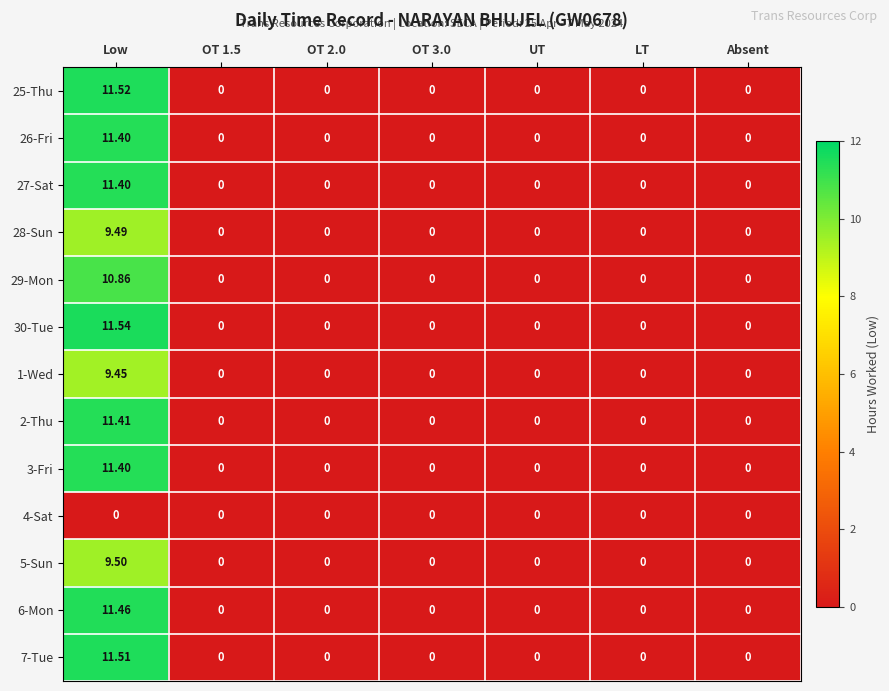

Reading left to right, transcribe all the data shown in this chart.

25-Thu: Low=11.5	OT 1.5=0.0	OT 2.0=0.0	OT 3.0=0.0	UT=0.0	LT=0.0	Absent=0.0
26-Fri: Low=11.4	OT 1.5=0.0	OT 2.0=0.0	OT 3.0=0.0	UT=0.0	LT=0.0	Absent=0.0
27-Sat: Low=11.4	OT 1.5=0.0	OT 2.0=0.0	OT 3.0=0.0	UT=0.0	LT=0.0	Absent=0.0
28-Sun: Low=9.5	OT 1.5=0.0	OT 2.0=0.0	OT 3.0=0.0	UT=0.0	LT=0.0	Absent=0.0
29-Mon: Low=10.9	OT 1.5=0.0	OT 2.0=0.0	OT 3.0=0.0	UT=0.0	LT=0.0	Absent=0.0
30-Tue: Low=11.5	OT 1.5=0.0	OT 2.0=0.0	OT 3.0=0.0	UT=0.0	LT=0.0	Absent=0.0
1-Wed: Low=9.4	OT 1.5=0.0	OT 2.0=0.0	OT 3.0=0.0	UT=0.0	LT=0.0	Absent=0.0
2-Thu: Low=11.4	OT 1.5=0.0	OT 2.0=0.0	OT 3.0=0.0	UT=0.0	LT=0.0	Absent=0.0
3-Fri: Low=11.4	OT 1.5=0.0	OT 2.0=0.0	OT 3.0=0.0	UT=0.0	LT=0.0	Absent=0.0
4-Sat: Low=0.0	OT 1.5=0.0	OT 2.0=0.0	OT 3.0=0.0	UT=0.0	LT=0.0	Absent=0.0
5-Sun: Low=9.5	OT 1.5=0.0	OT 2.0=0.0	OT 3.0=0.0	UT=0.0	LT=0.0	Absent=0.0
6-Mon: Low=11.5	OT 1.5=0.0	OT 2.0=0.0	OT 3.0=0.0	UT=0.0	LT=0.0	Absent=0.0
7-Tue: Low=11.5	OT 1.5=0.0	OT 2.0=0.0	OT 3.0=0.0	UT=0.0	LT=0.0	Absent=0.0